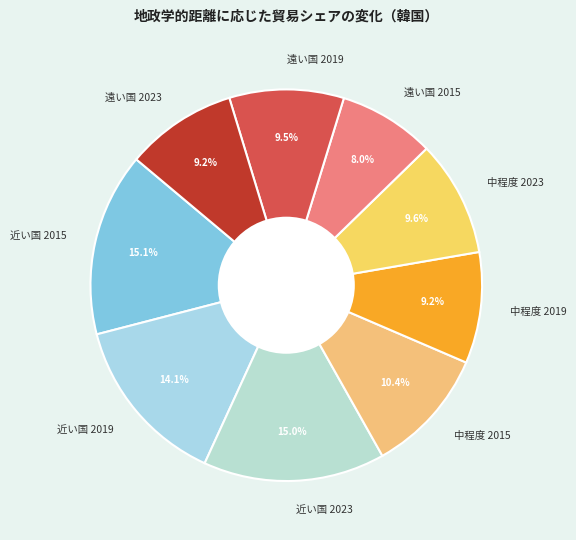

To the nearest percent, what percentage of the pie is 遠い国 2023?

9%